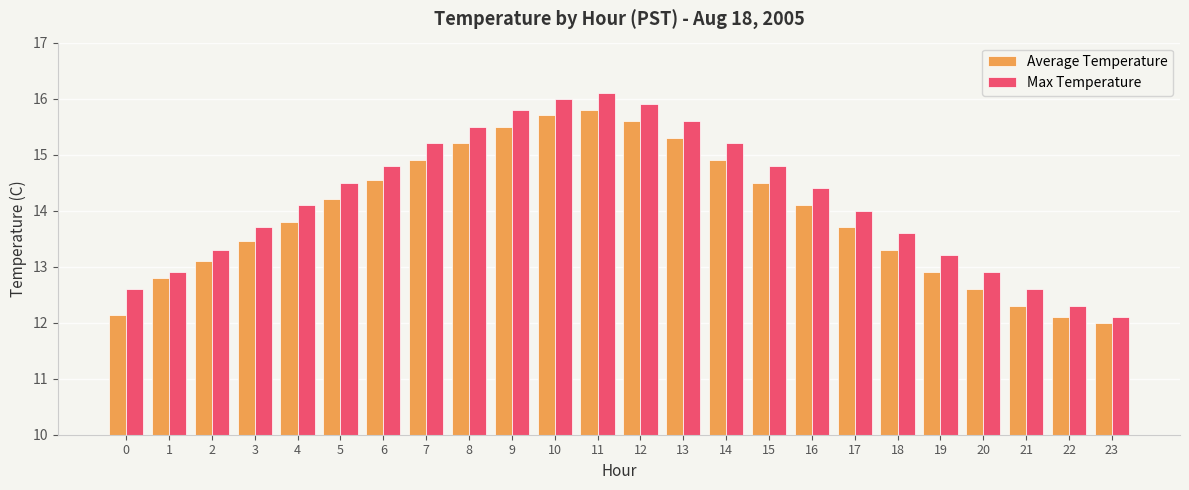

What are all the series names shown in the legend?

Average Temperature, Max Temperature